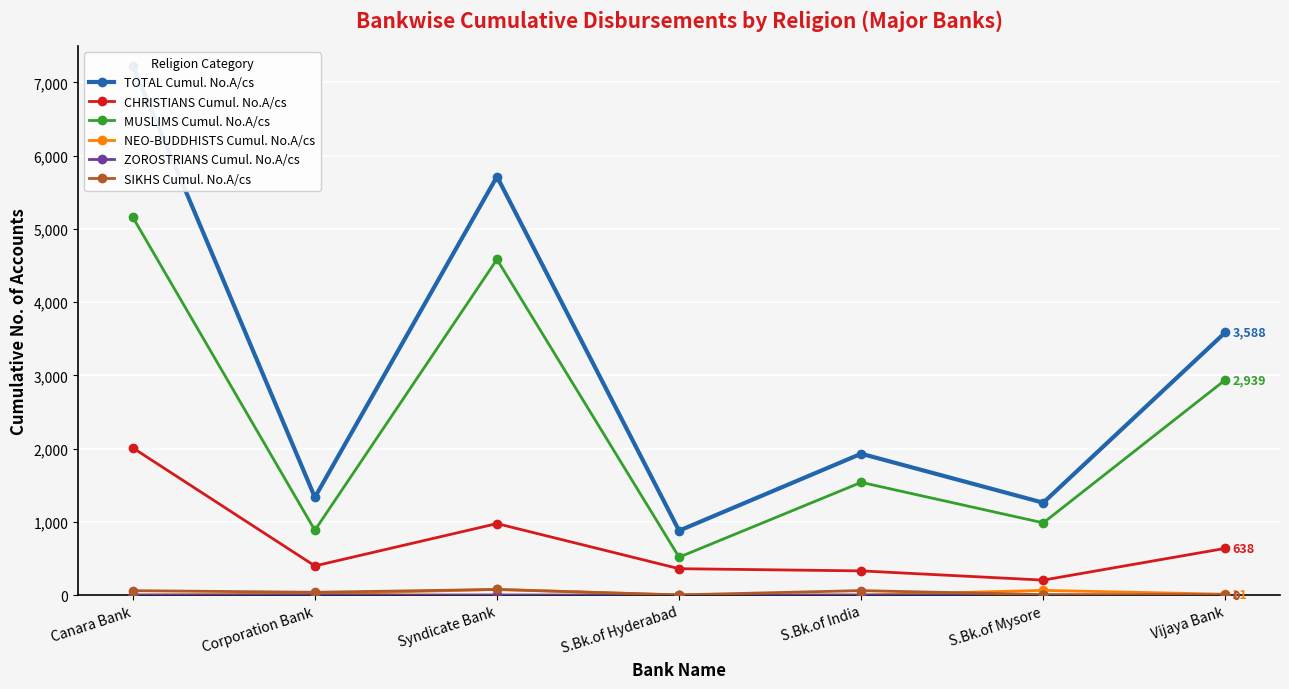

Reading left to right, list all the values displayed in this chart.

TOTAL Cumul. No.A/cs: 7230	1335	5715	879	1930	1261	3588
CHRISTIANS Cumul. No.A/cs: 2010	398	976	360	330	204	638
MUSLIMS Cumul. No.A/cs: 5160	885	4584	517	1539	986	2939
NEO-BUDDHISTS Cumul. No.A/cs: 0	13	78	0	0	64	11
ZOROSTRIANS Cumul. No.A/cs: 0	1	1	0	0	1	0
SIKHS Cumul. No.A/cs: 60	38	76	2	61	6	0